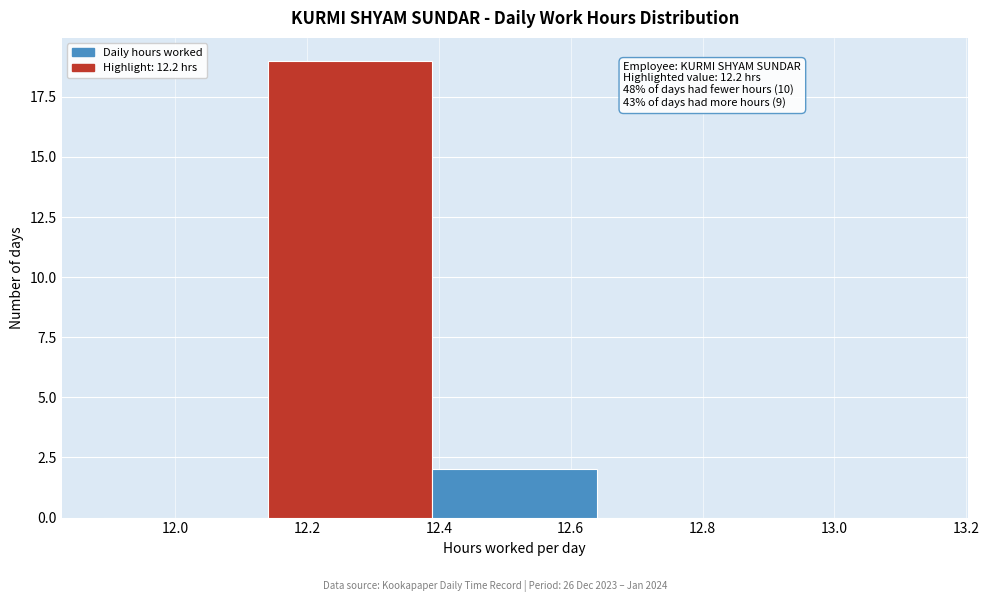

Over which range of the x-axis is the bar tallest?

12.14 to 12.39